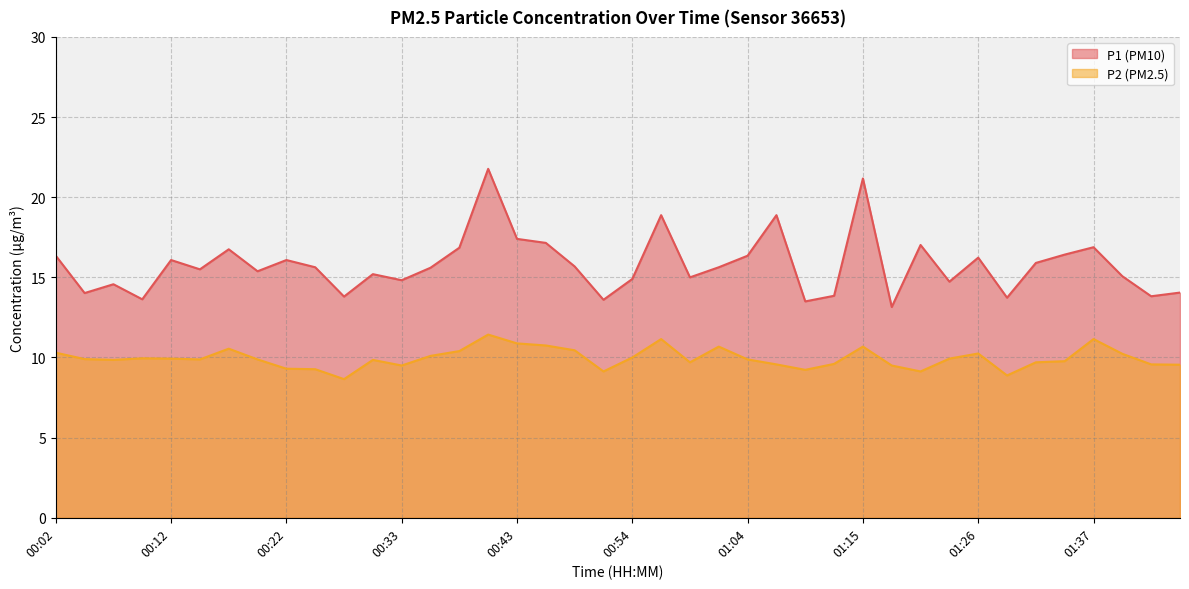

What is the maximum value for P2?

11.4